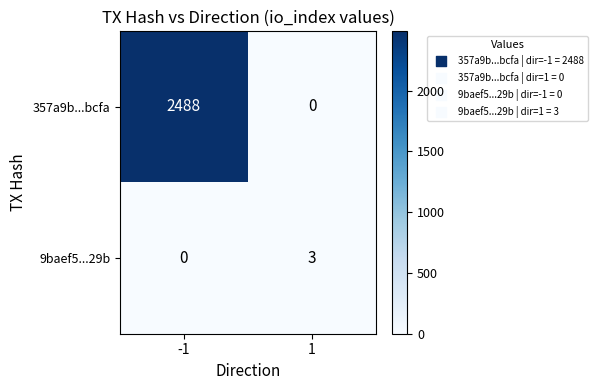

What is the sum of all 357a9b...bcfa values?

2488